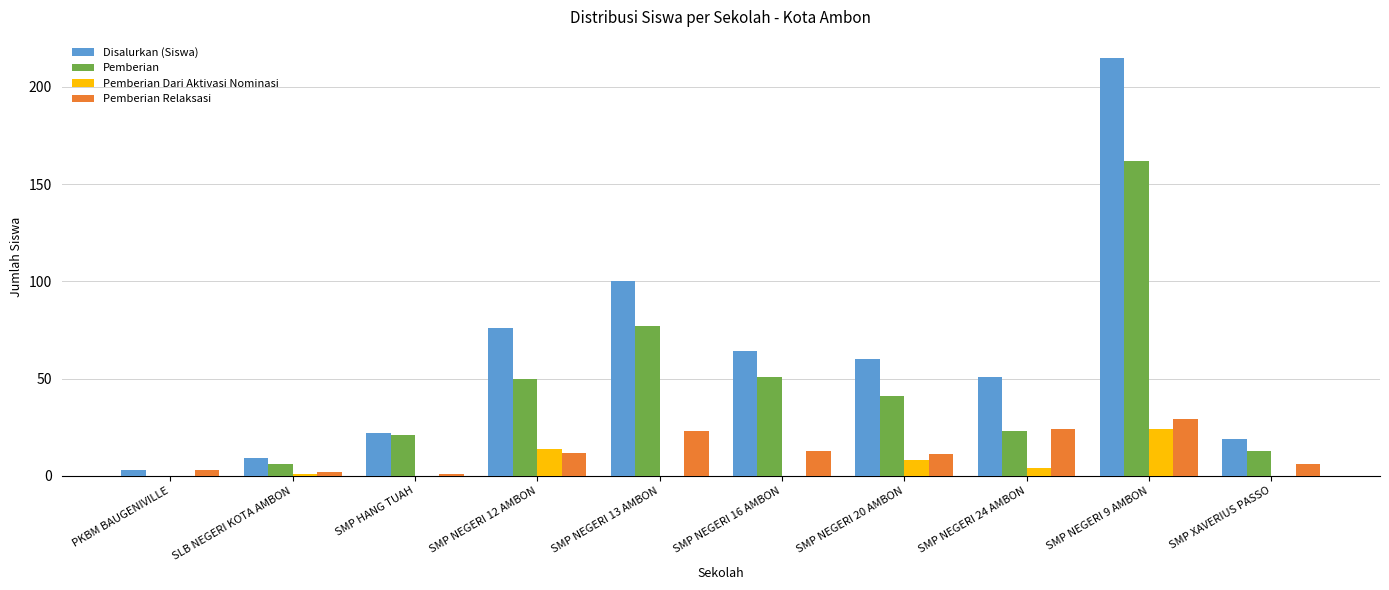

How many series are shown in this chart?

4